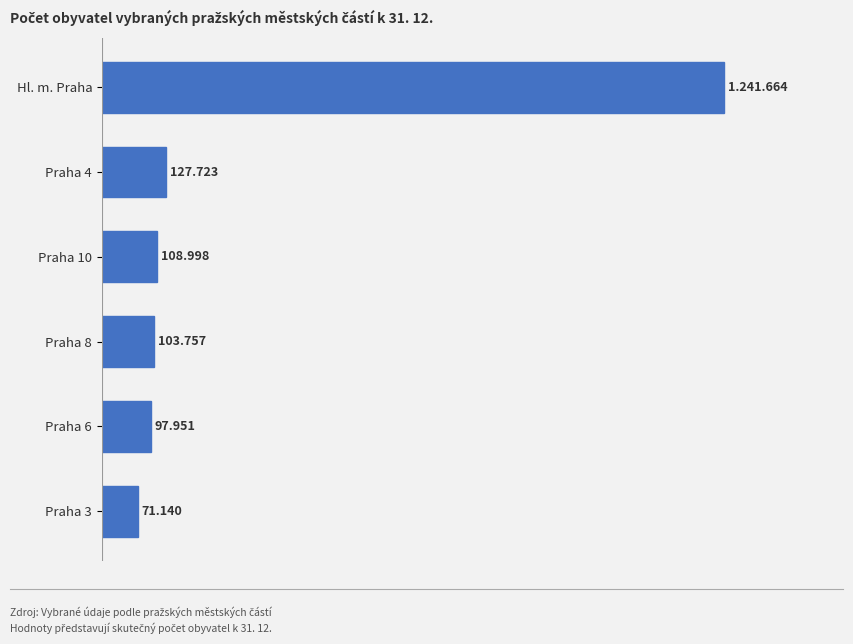

Are the bars horizontal?

Yes